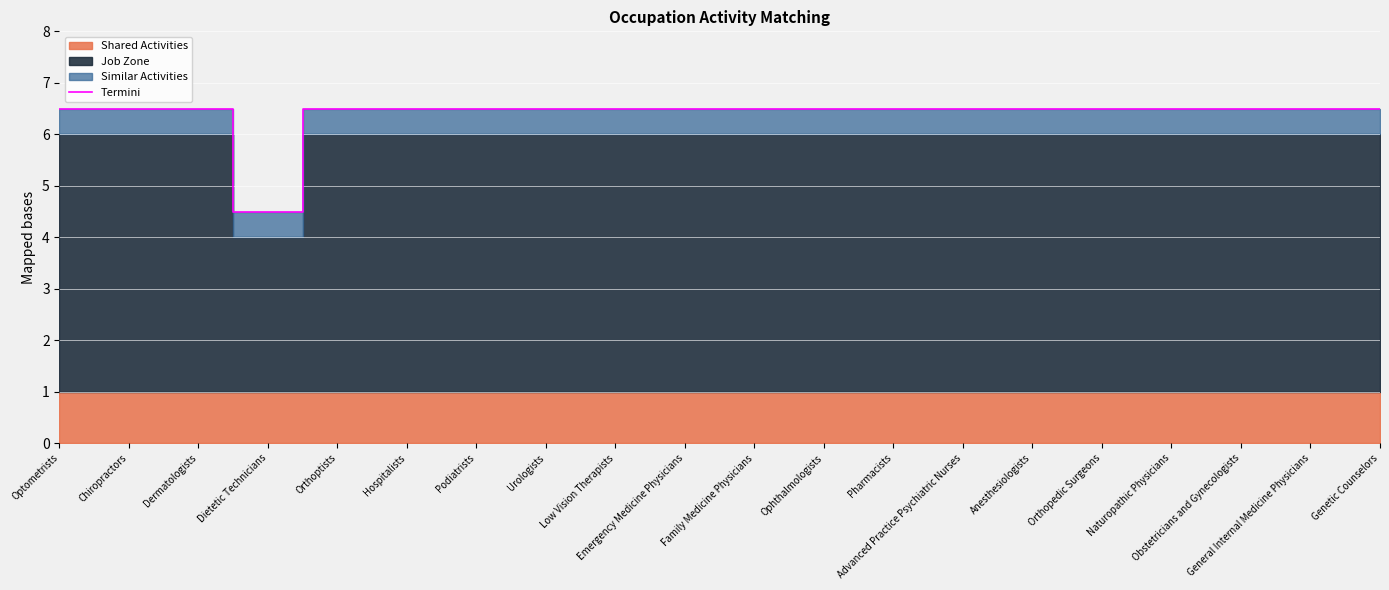

Rank the categories by value from lowest to highest.

Dietetic Technicians, Optometrists, Chiropractors, Dermatologists, Orthoptists, Hospitalists, Podiatrists, Urologists, Low Vision Therapists, Emergency Medicine Physicians, Family Medicine Physicians, Ophthalmologists, Pharmacists, Advanced Practice Psychiatric Nurses, Anesthesiologists, Orthopedic Surgeons, Naturopathic Physicians, Obstetricians and Gynecologists, General Internal Medicine Physicians, Genetic Counselors